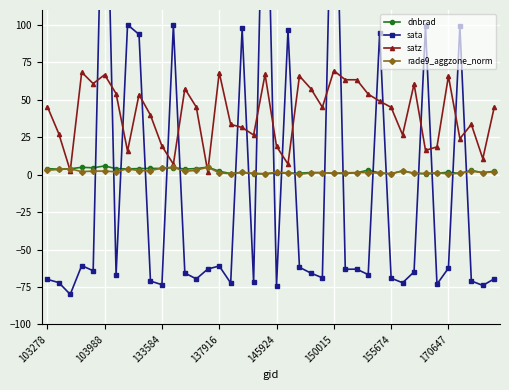

What is the maximum value for satz?

69.5